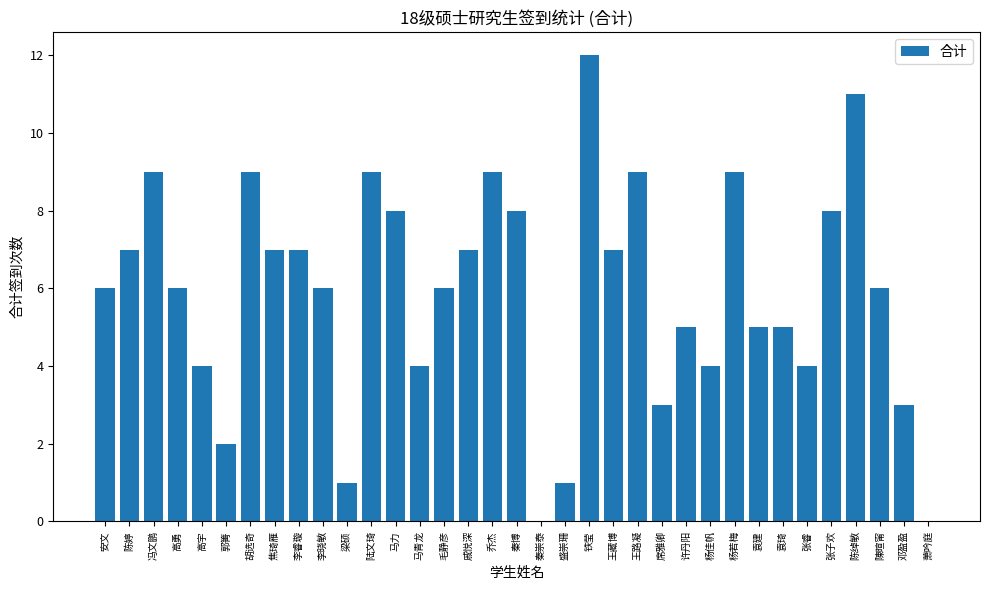

Reading left to right, what are all the values shown in this chart?

安文=6	陈婷=7	冯文鹏=9	高勇=6	高宇=4	郭箐=2	胡选奇=9	焦琦雁=7	李睿璇=7	李晓敏=6	梁硕=1	陆文琦=9	马力=8	马青龙=4	毛静彦=6	戚悦深=7	乔杰=9	秦博=8	秦崇泰=0	盛崇珊=1	铁莹=12	王藏博=7	王路凝=9	席雅卿=3	许丹阳=5	杨佳帆=4	杨若梅=9	袁建=5	袁琦=5	张睿=4	张子欢=8	陈绰敏=11	陳暄甯=6	邓盈盈=3	萧吟庭=0